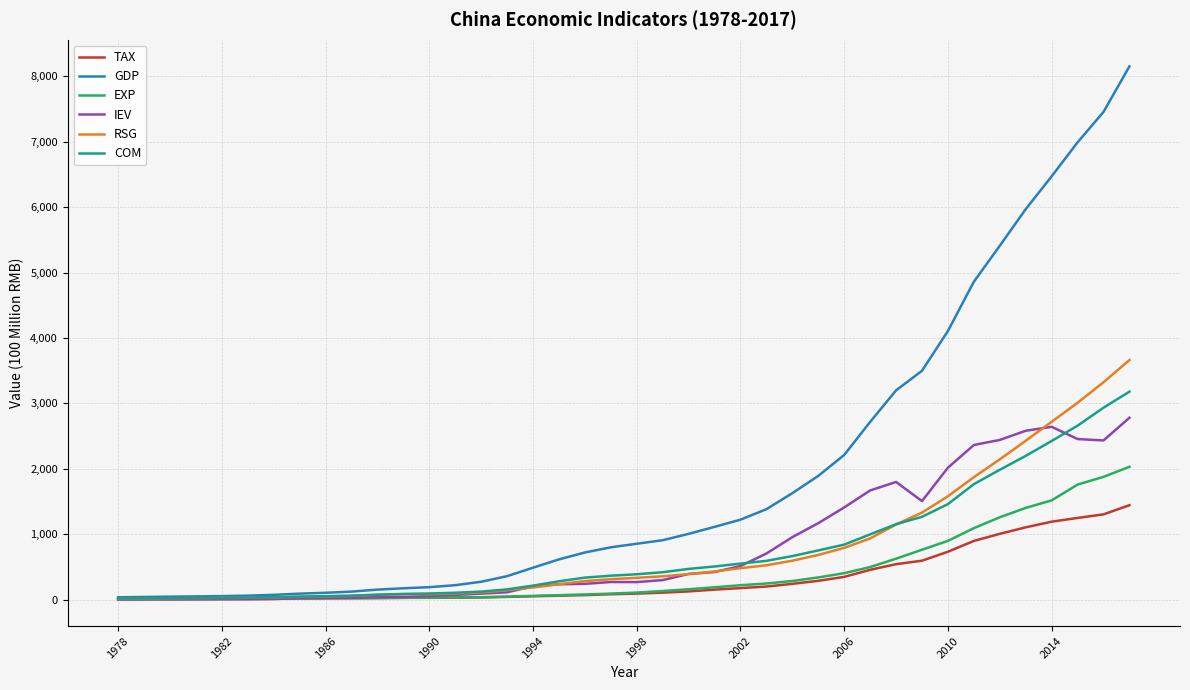

What is the highest value of the RSG series?

3662.6